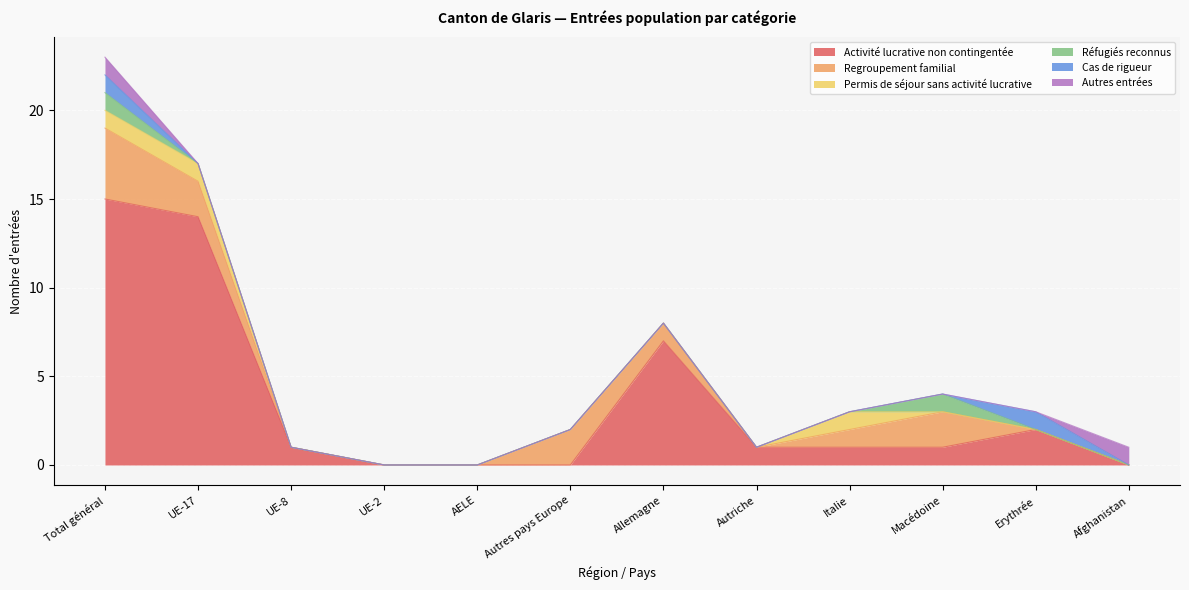

Where is Permis de séjour sans activité lucrative nearest to the value 0?

UE-8